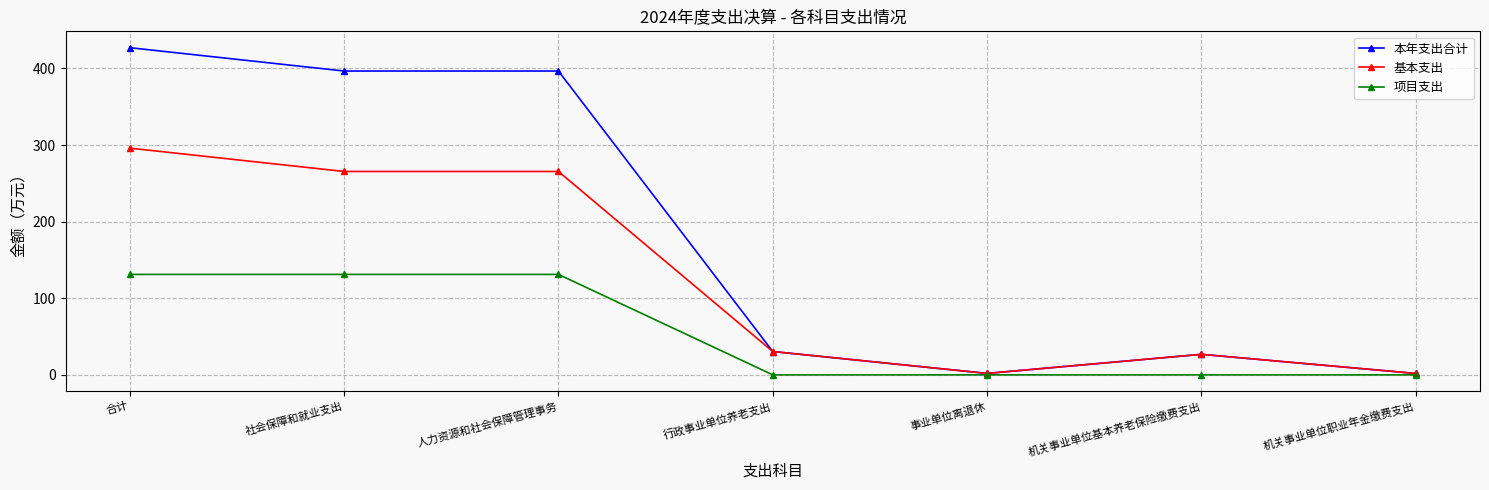

List the series in order of their peak value, highest first.

本年支出合计, 基本支出, 项目支出